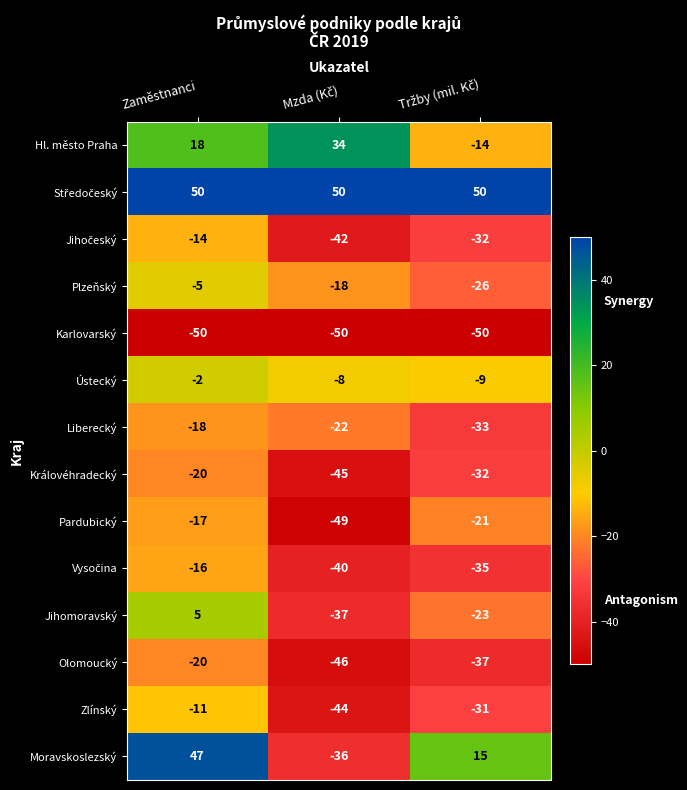

Which series has the largest range (max minus min)?

Moravskoslezský